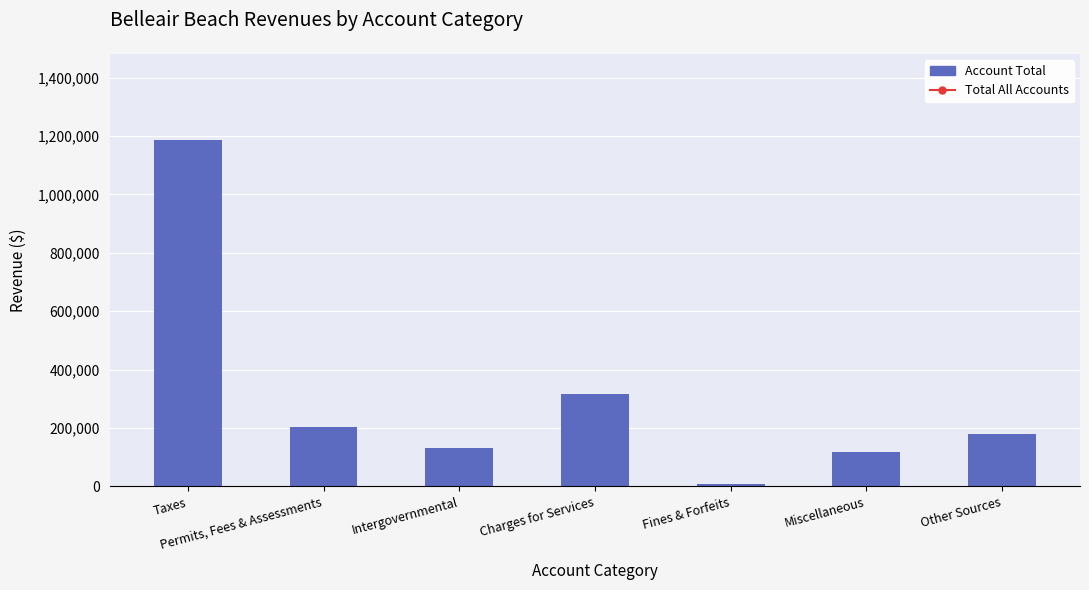

Between Fines & Forfeits and Miscellaneous, which is larger?

Miscellaneous